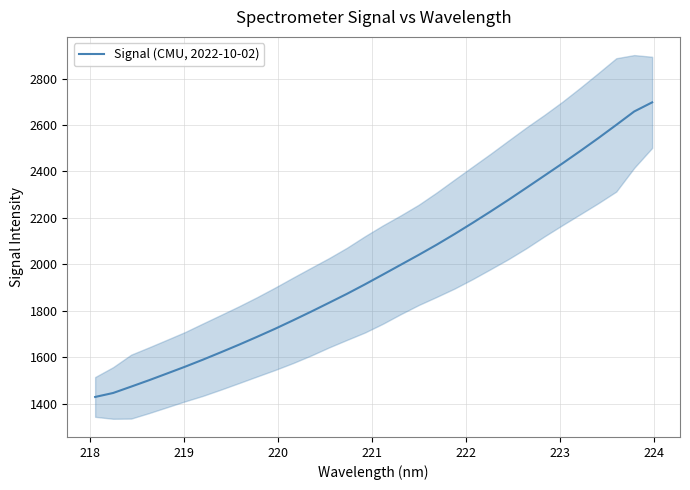

Is it true that the value at 23 is 1518.8?

False